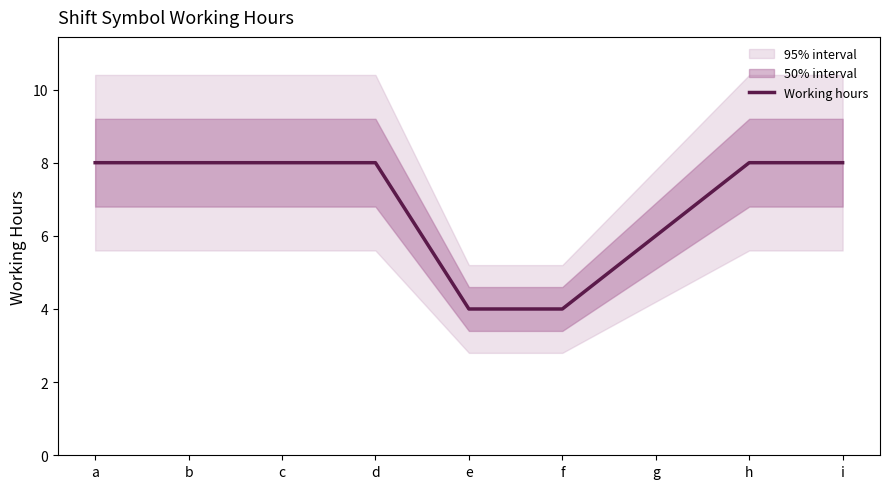

How many data points are less than 8?

3